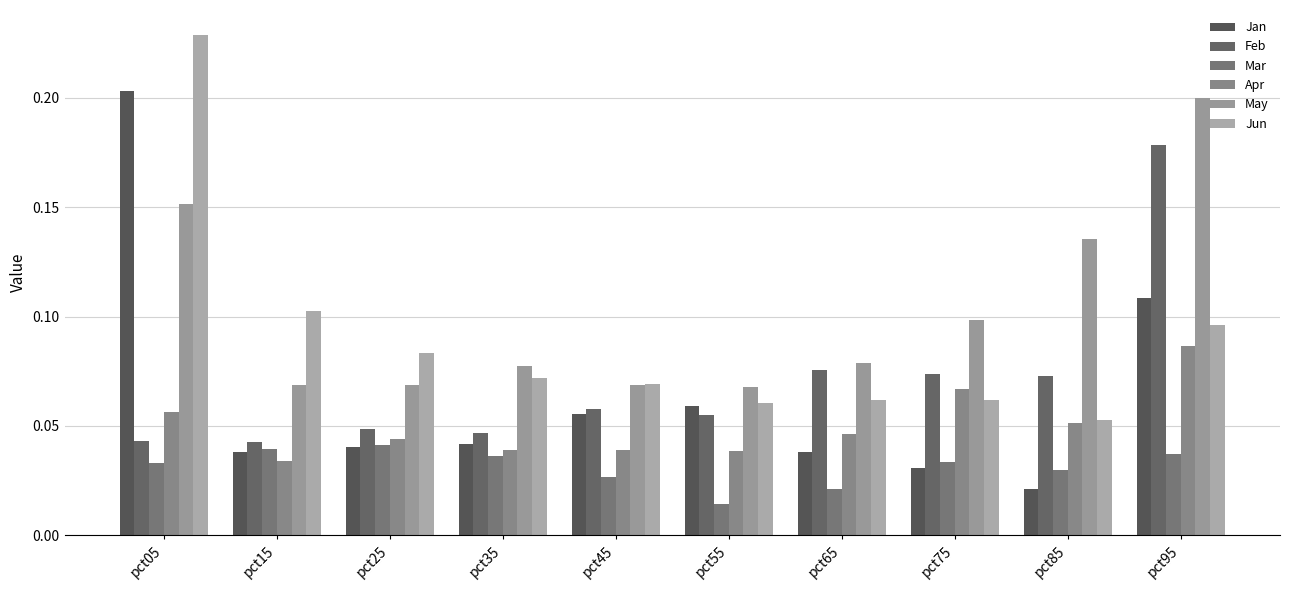

Rank the series by their maximum value, from highest to lowest.

Jun, Jan, May, Feb, Apr, Mar